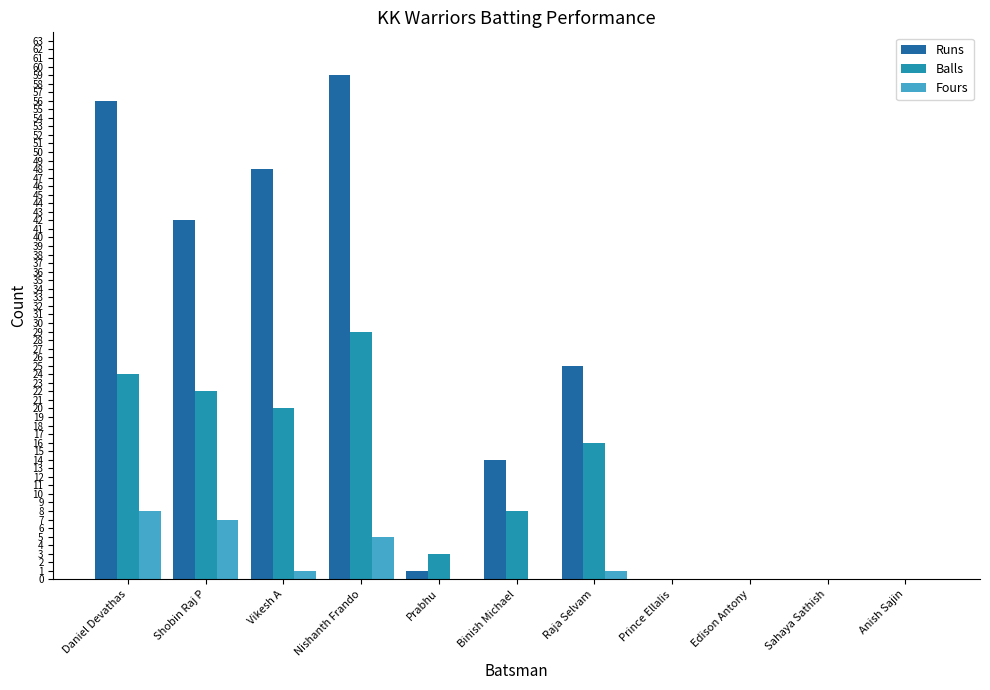

Is it true that Fours equals 8 at Daniel Devathas?

True